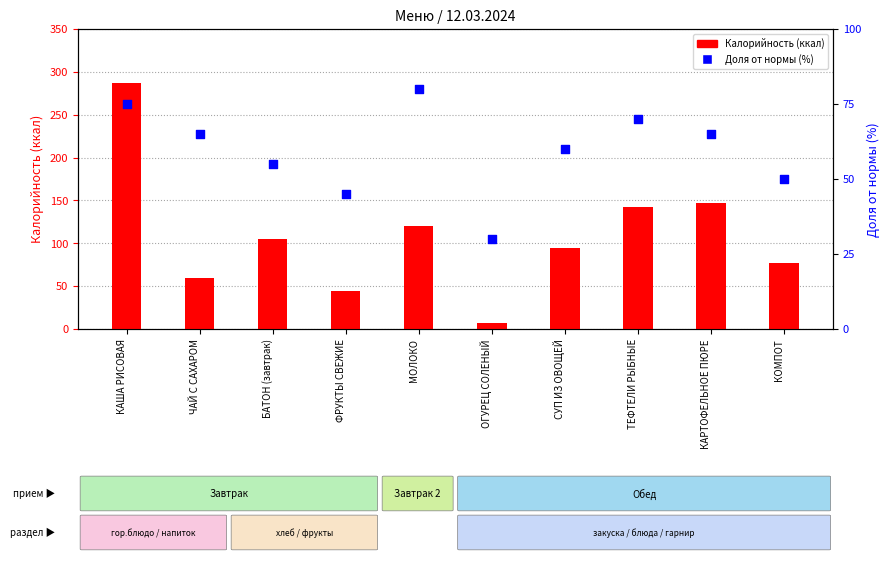

What are all the series names shown in the legend?

Калорийность (ккал), Доля от нормы (%)